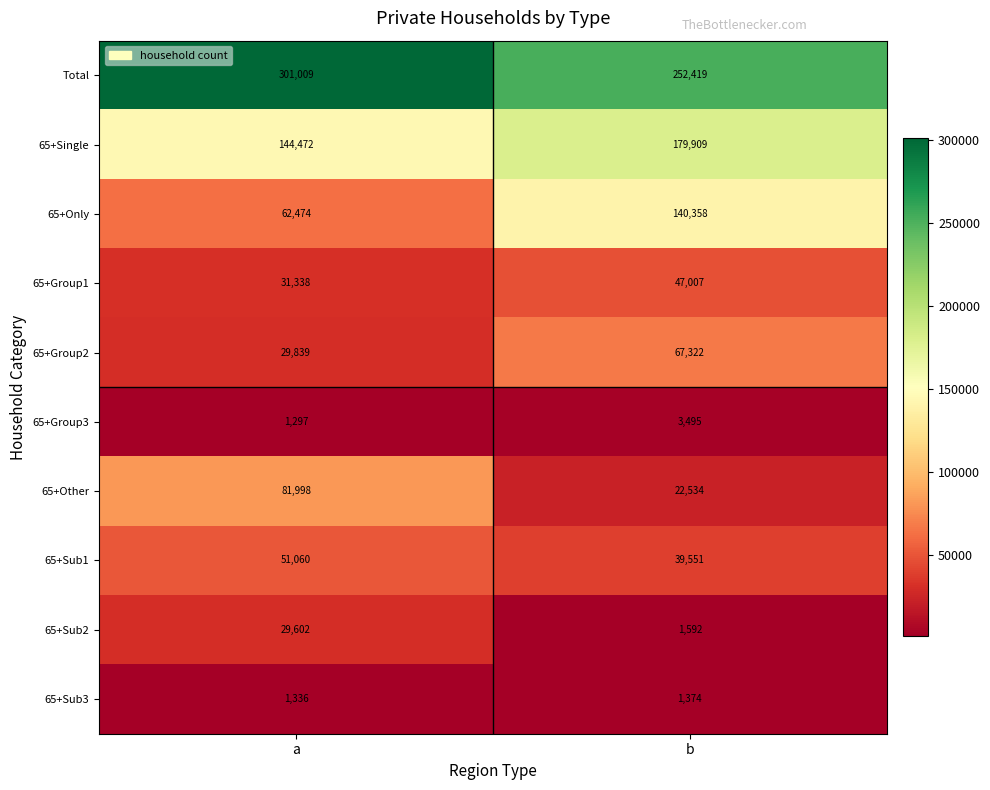

Is it true that 65+Group3 equals 5798 at b?

False